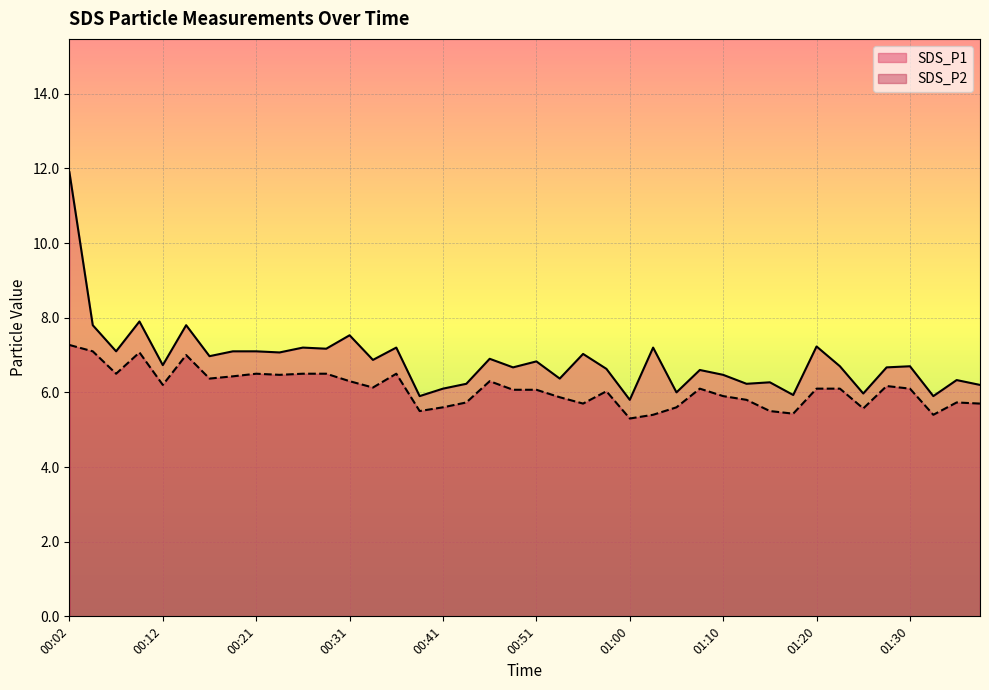

Is the value of SDS_P1 at 01:10 greater than the value of SDS_P2 at 01:35?

Yes